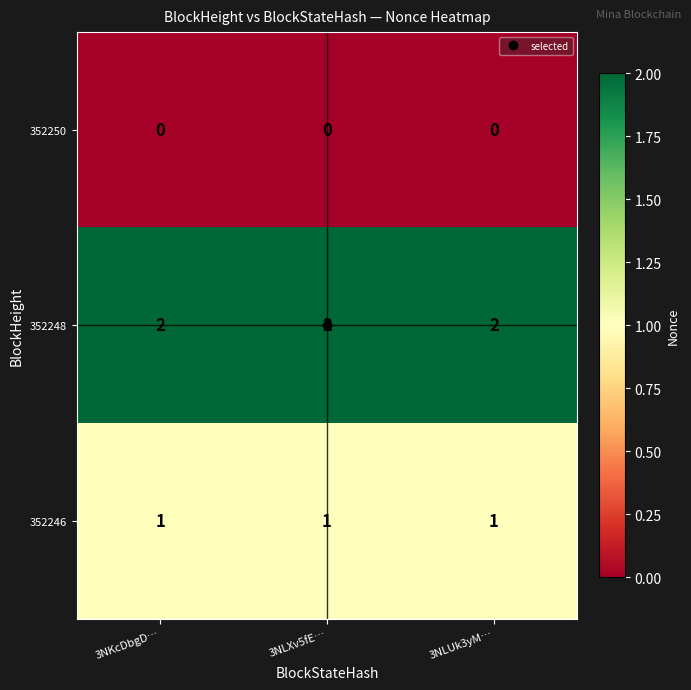

What is the total value across all series at 3NKcDbgD…?

3